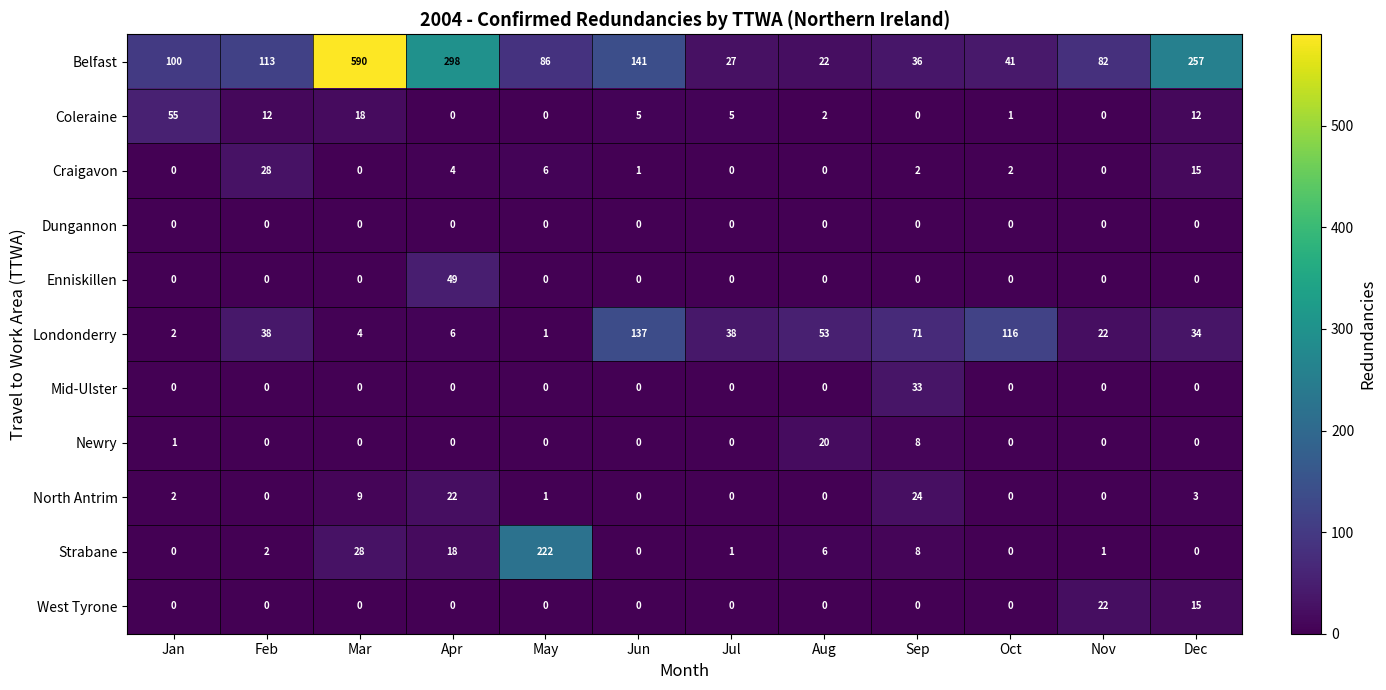

Count the number of data series in this chart.

11